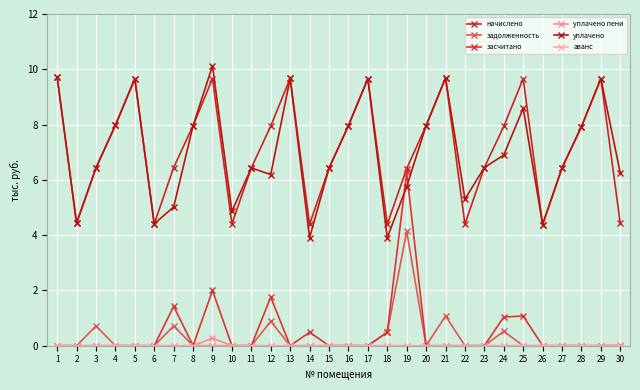

True or false: начислено has more than 0 interior local peaks.

True